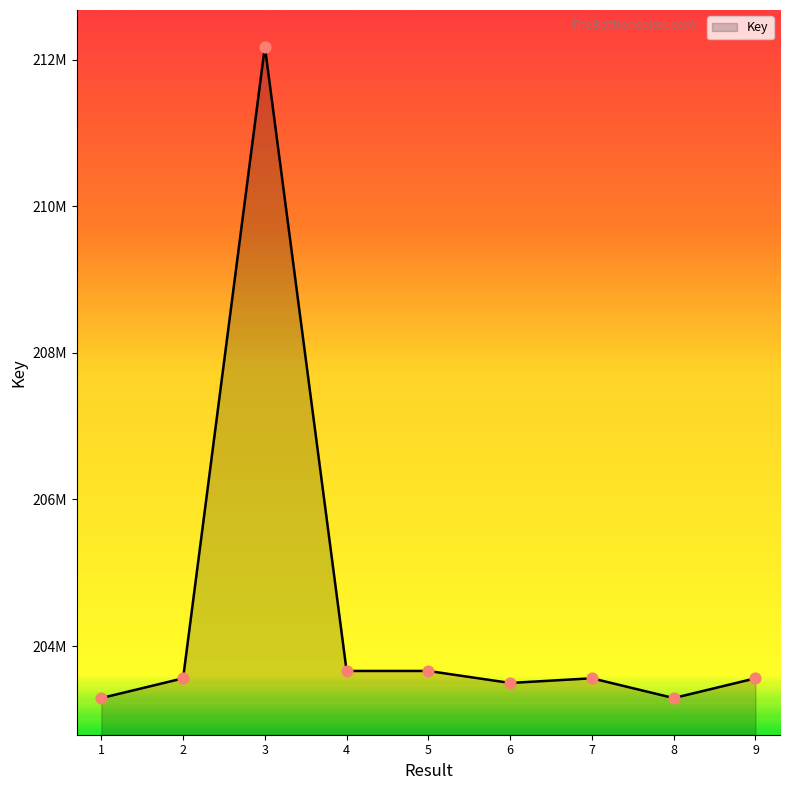

Is this an area chart (filled region under the line)?

Yes